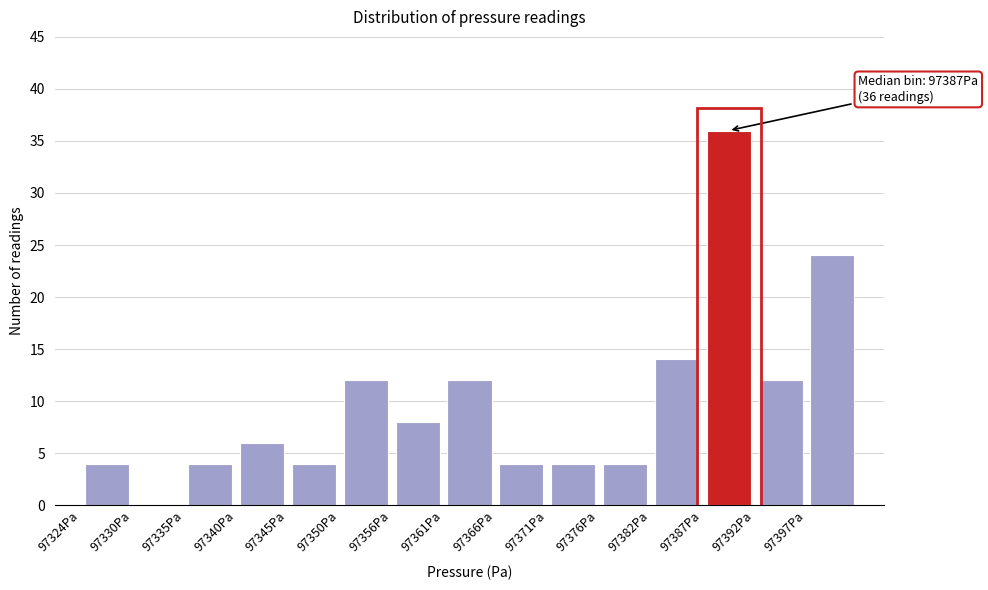

Which range on the x-axis has the tallest bar?

97387 to 97392